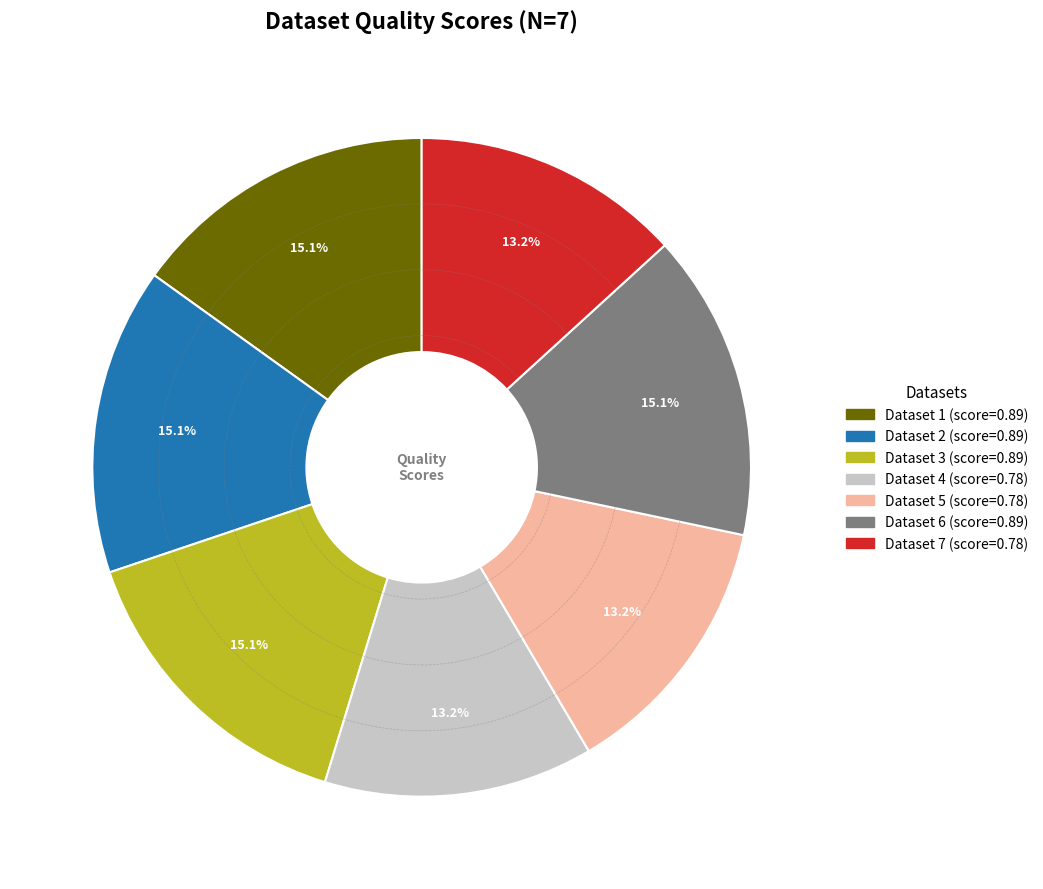

Does any single category account for the majority?

No